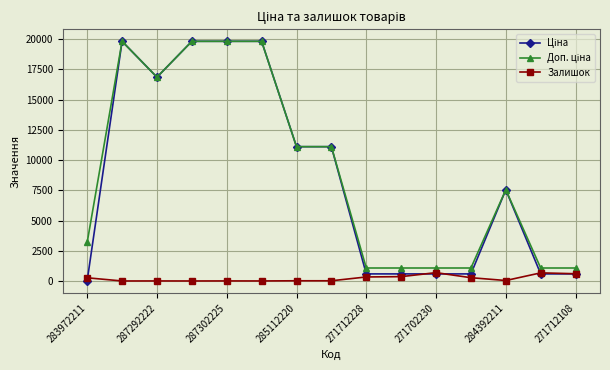

What is the greatest value displayed?

19831.1